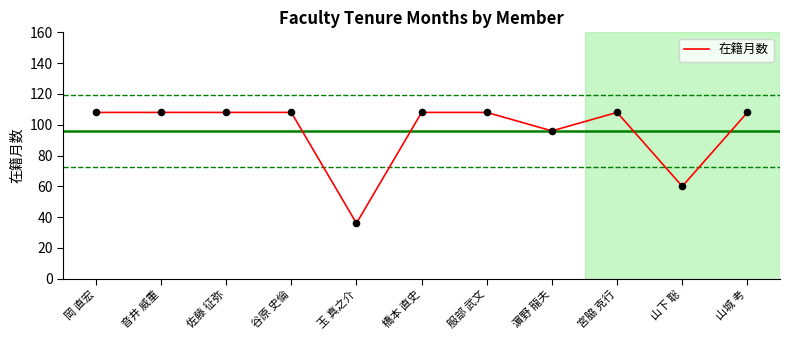

What is the ratio of the value at 山下 聡 to the value at 音井 威重?

0.6